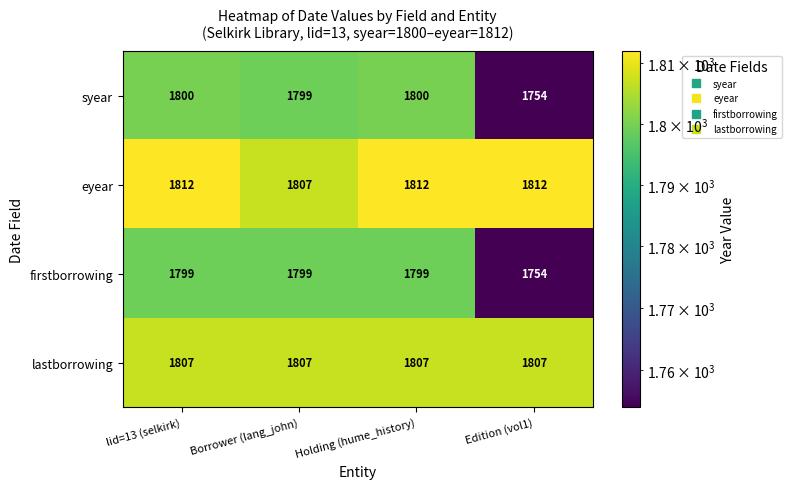

What is the difference between the maximum and minimum values in the firstborrowing series?

45